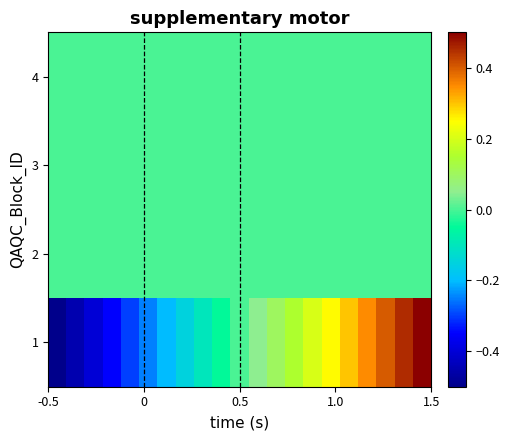

Reading left to right, extract all data points from this chart.

1: -0.5	-0.5	-0.4	-0.3	-0.3	-0.2	-0.2	-0.2	-0.1	-0.0	0.0	0.1	0.1	0.2	0.2	0.2	0.3	0.3	0.4	0.4	0.5
2: 0.0	0.0	0.0	0.0	0.0	0.0	0.0	0.0	0.0	0.0	0.0	0.0	0.0	0.0	0.0	0.0	0.0	0.0	0.0	0.0	0.0
3: 0.0	0.0	0.0	0.0	0.0	0.0	0.0	0.0	0.0	0.0	0.0	0.0	0.0	0.0	0.0	0.0	0.0	0.0	0.0	0.0	0.0
4: 0.0	0.0	0.0	0.0	0.0	0.0	0.0	0.0	0.0	0.0	0.0	0.0	0.0	0.0	0.0	0.0	0.0	0.0	0.0	0.0	0.0